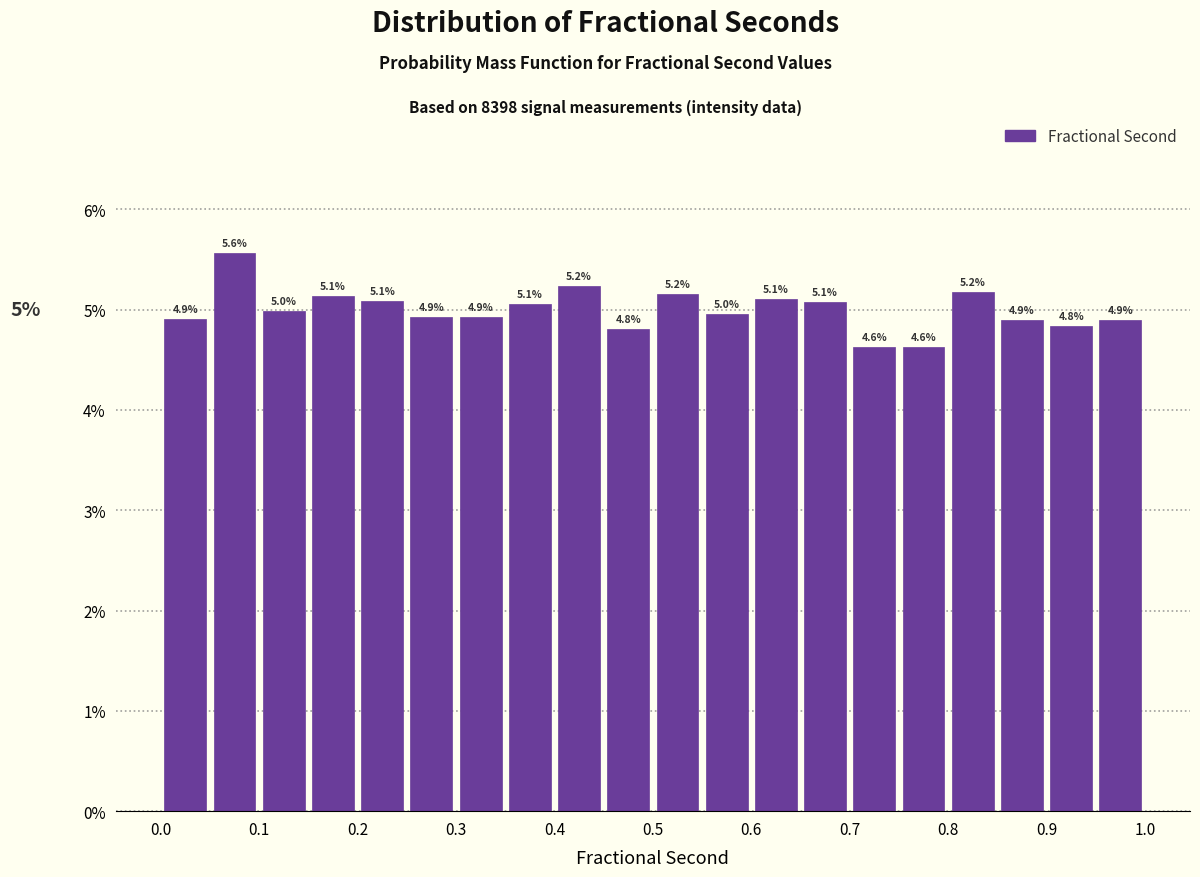

Over which range of the x-axis is the bar tallest?

0.05 to 0.10